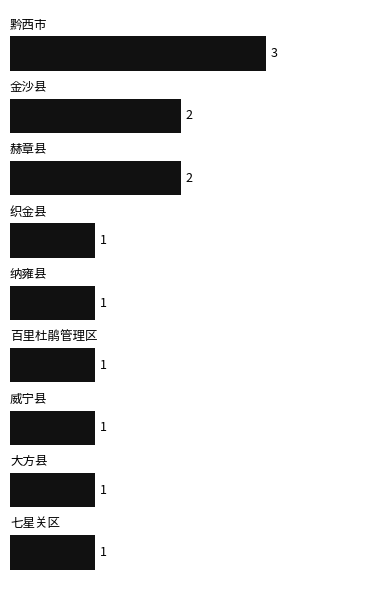

How many values are between 1 and 2?

8